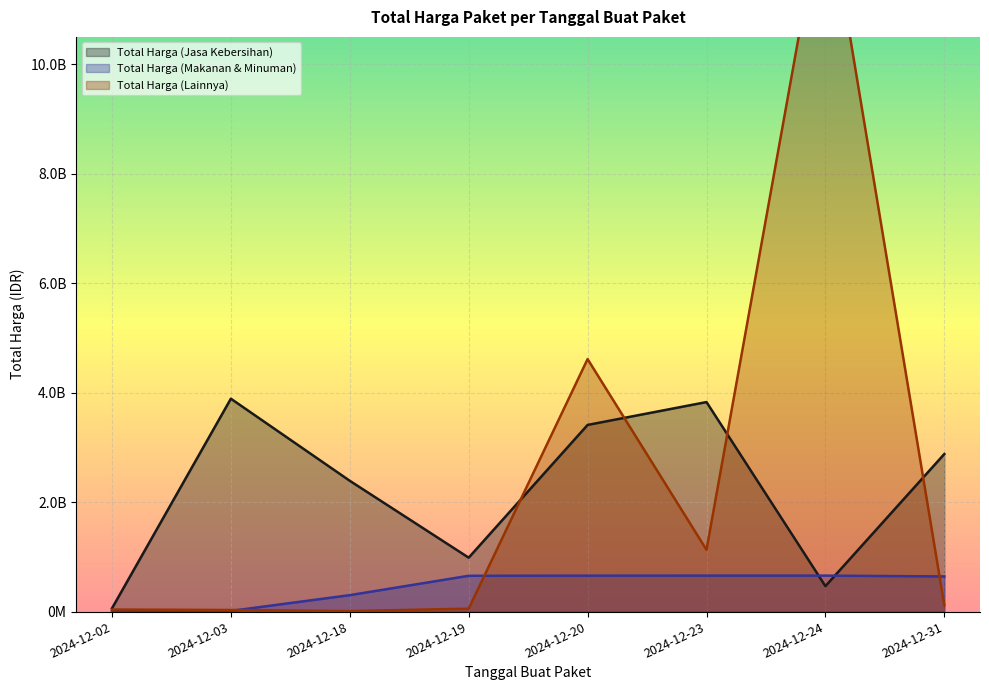

At which label does Total Harga (Makanan & Minuman) reach its minimum?

2024-12-02